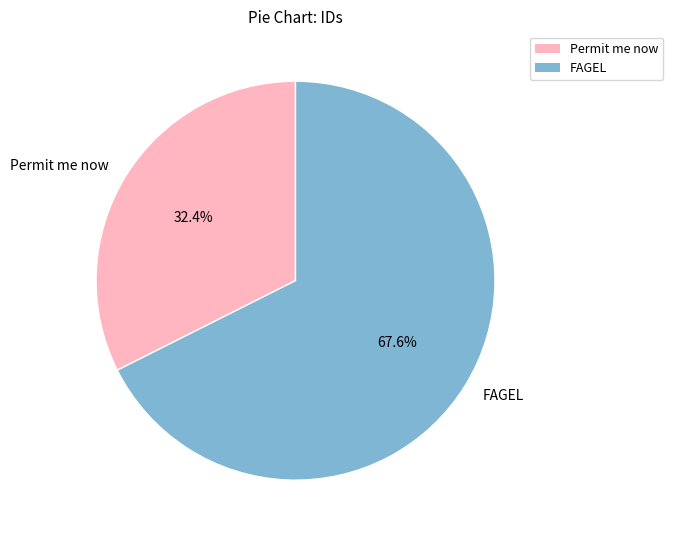

Which has a higher value, Permit me now or FAGEL?

FAGEL